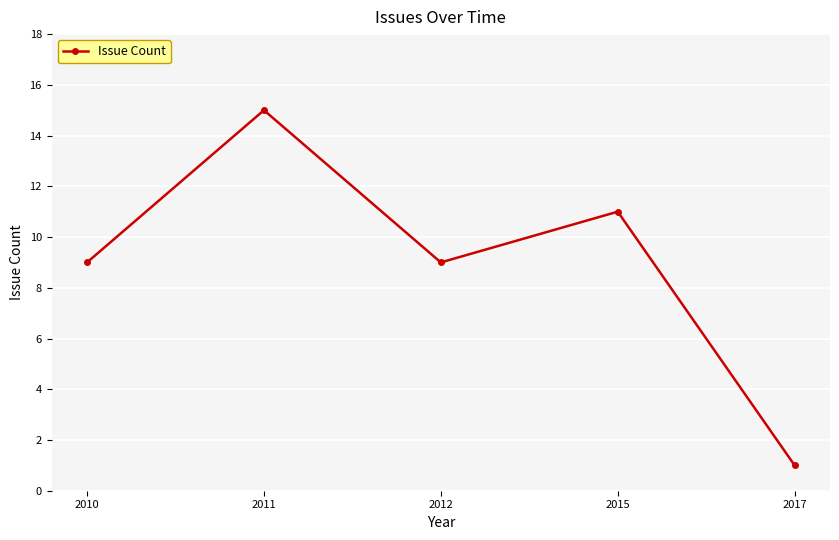

Does the chart display data point markers on the line(s)?

Yes